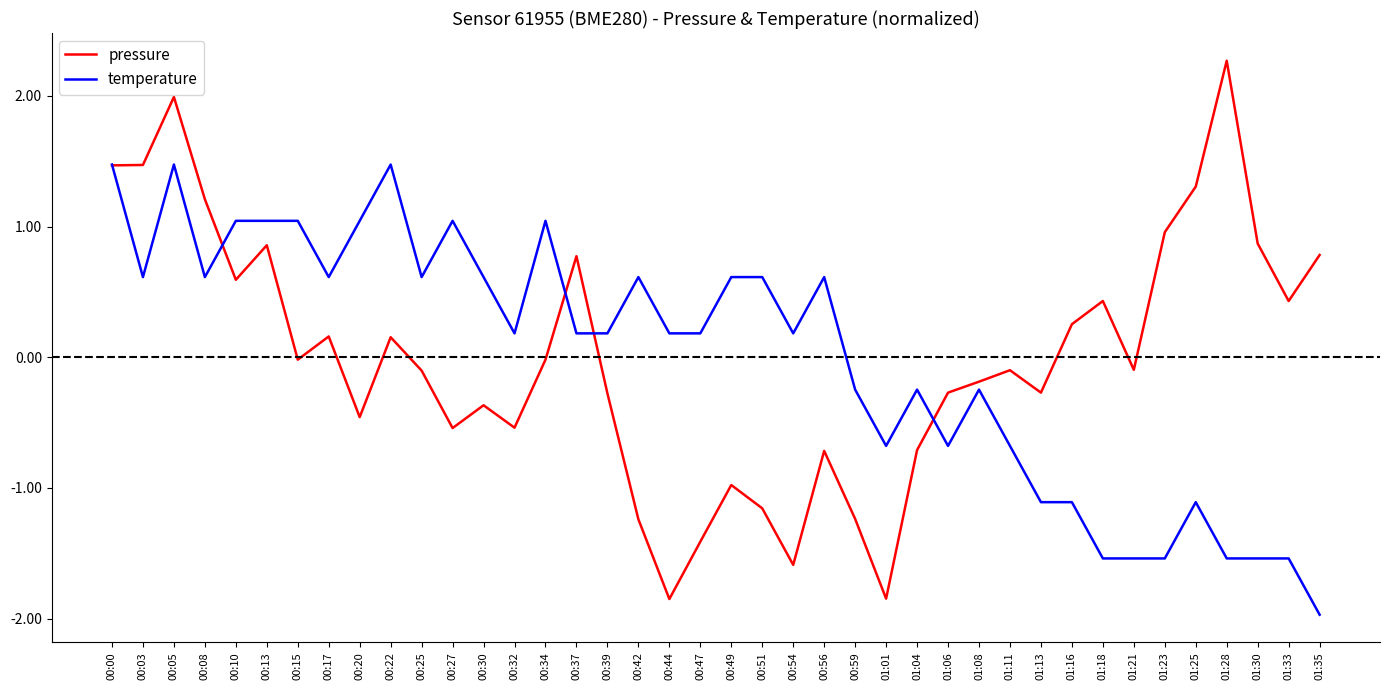

The value of temperature at 01:11 is -0.4. True or false?

False